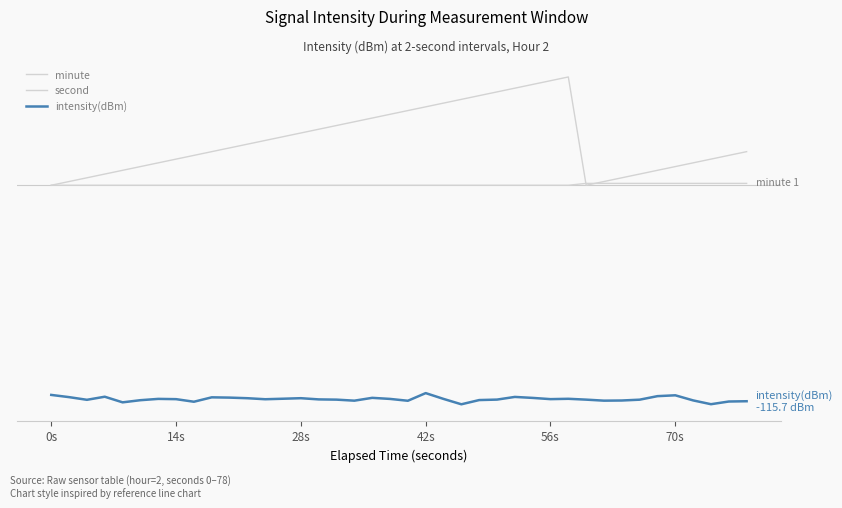

What is the value of the second point at the 39th from the left?

16.0